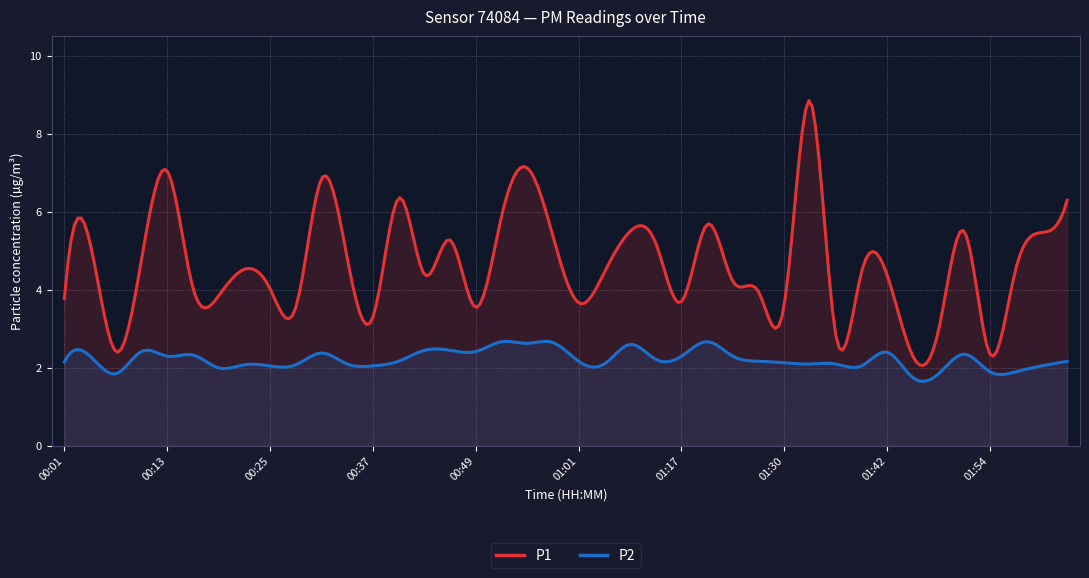

At which label is P1 closest to 5?

00:34